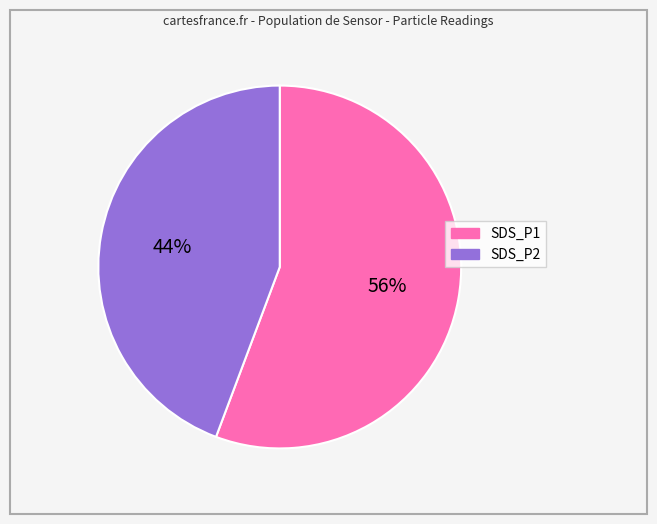

Which has a higher value, SDS_P2 or SDS_P1?

SDS_P1